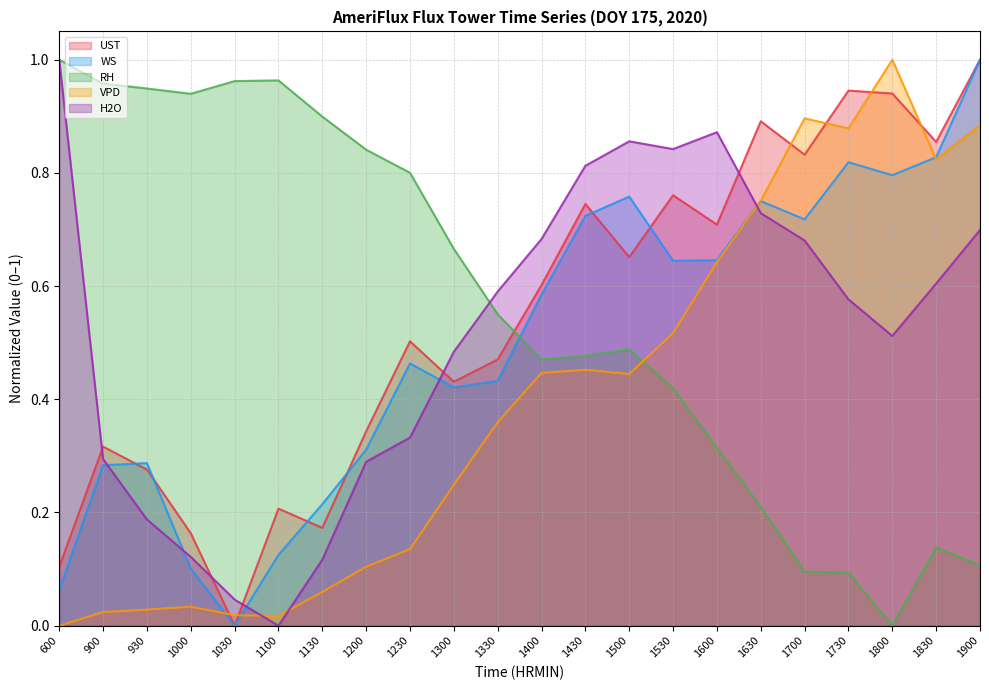

Which series has the widest spread of values?

RH